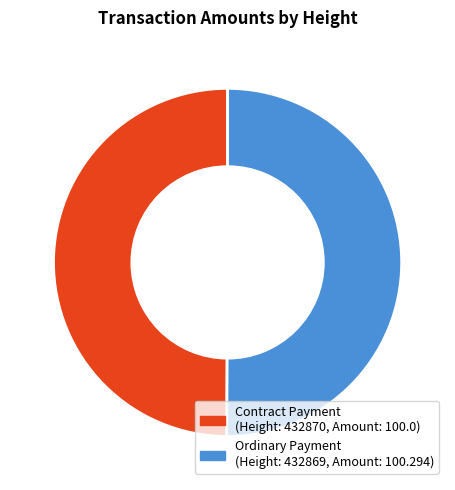

Which slice represents more than half of the pie?

432869